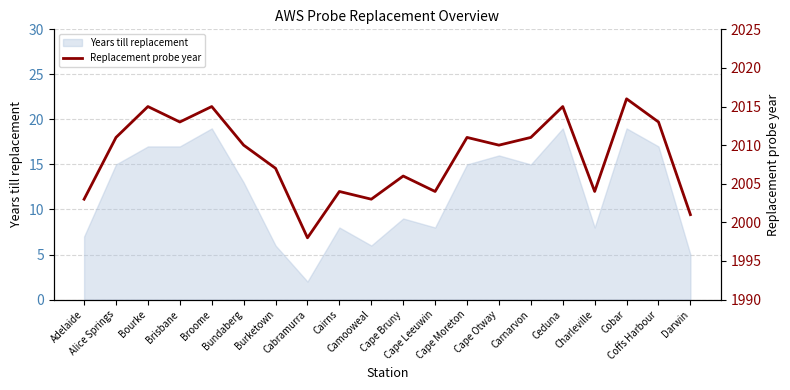

Count the number of values greater than 2010.

9